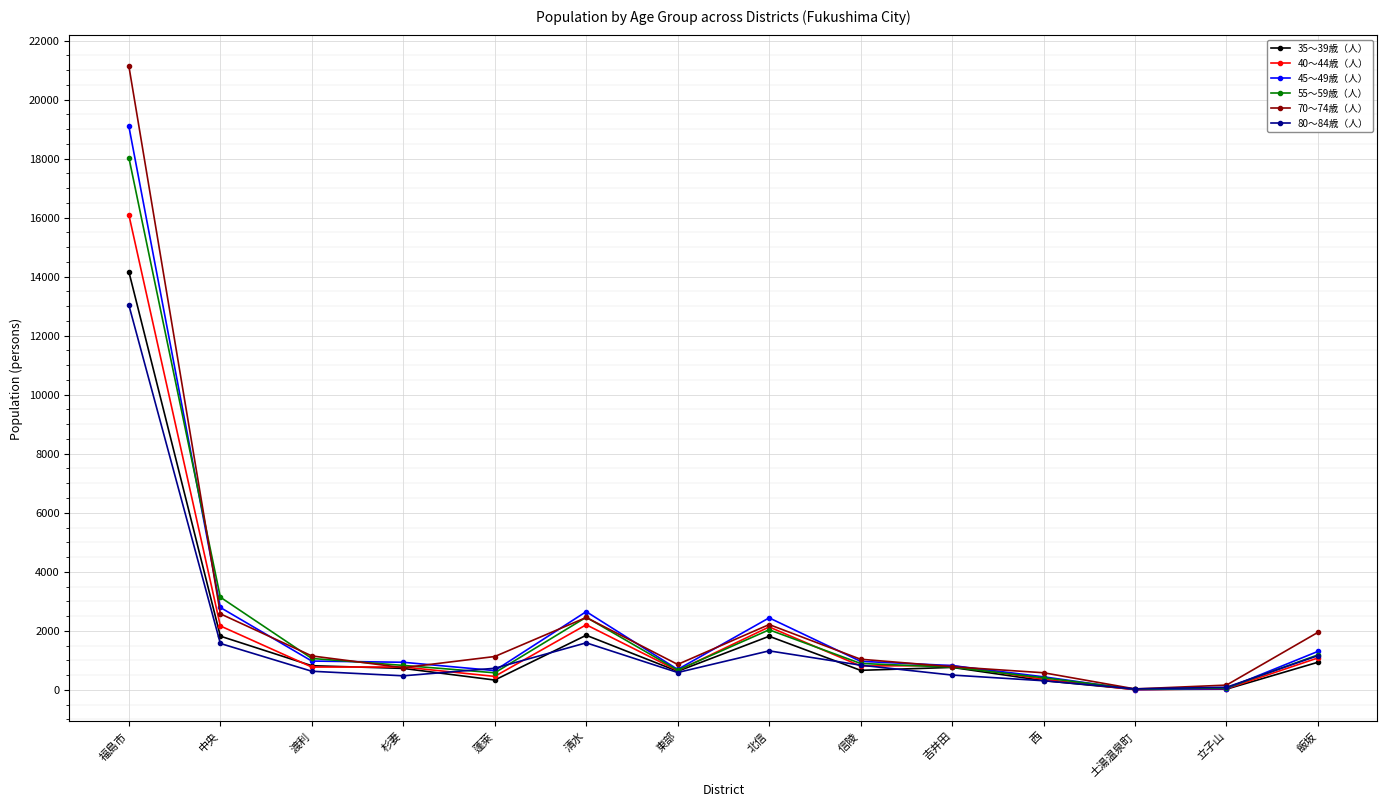

What is the maximum value for 80～84歳（人）?

13035